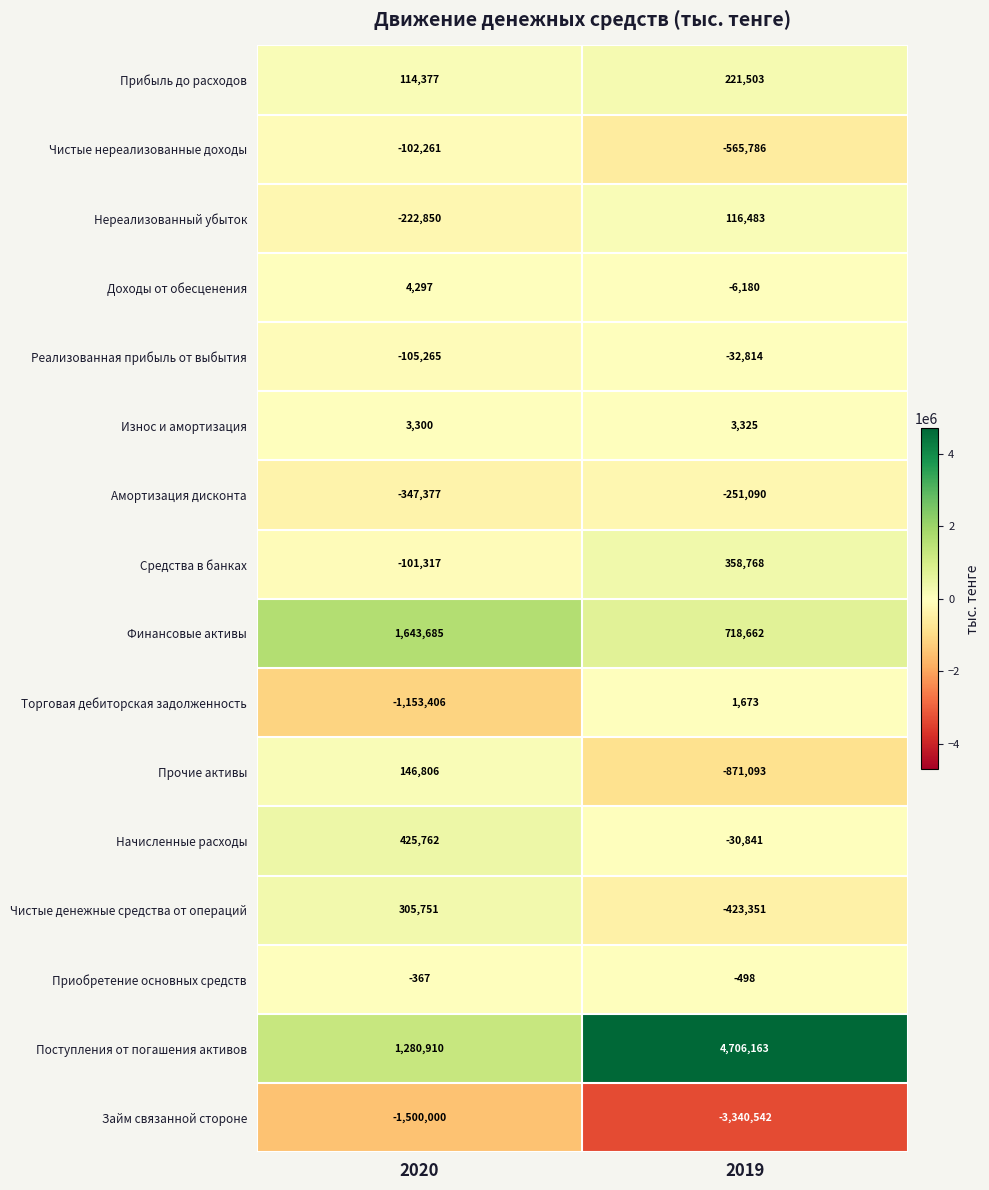

True or false: Поступления от погашения активов has a value of 4706163 at 2019.

True